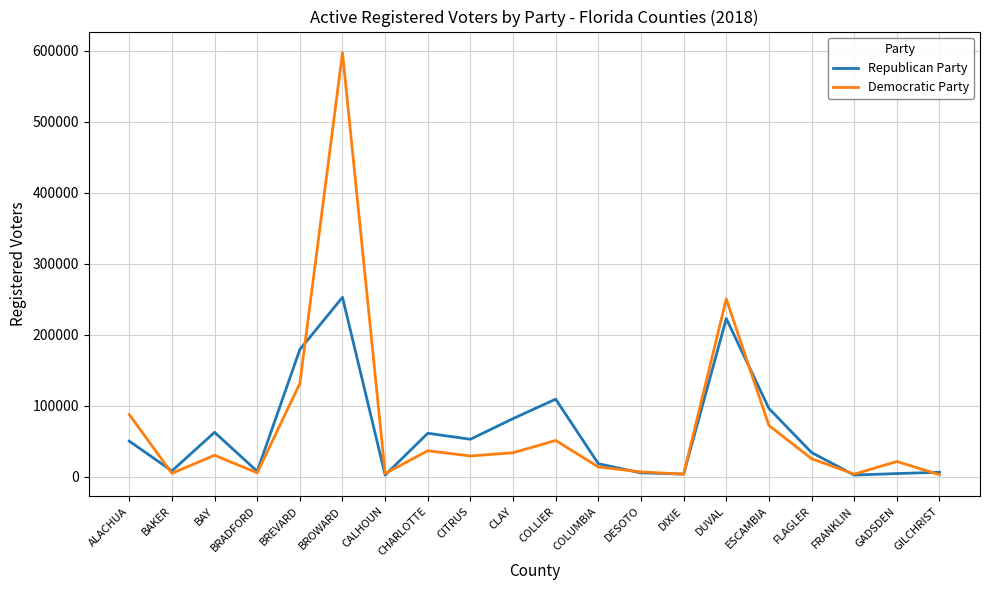

What value does the Republican Party series have at DIXIE, to the nearest 50?

4050